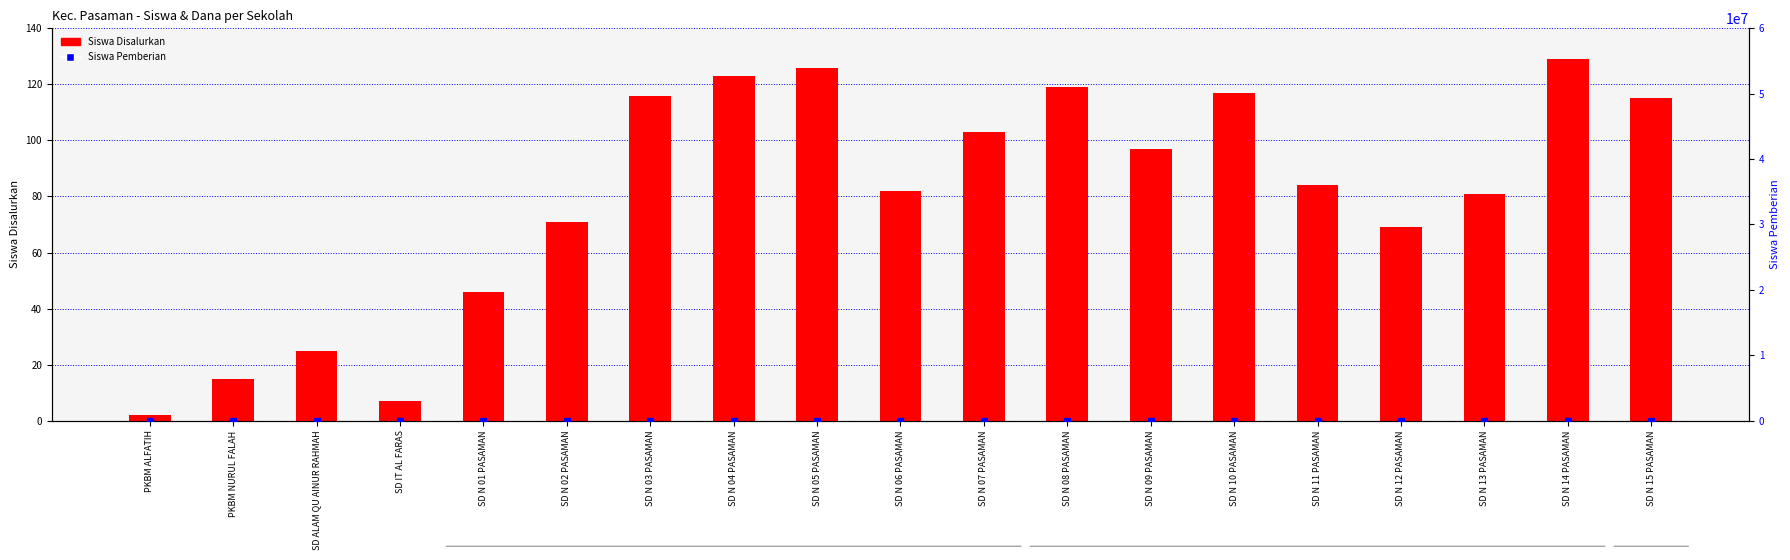

What is the difference between the maximum and second lowest values in the Siswa Disalurkan series?

122